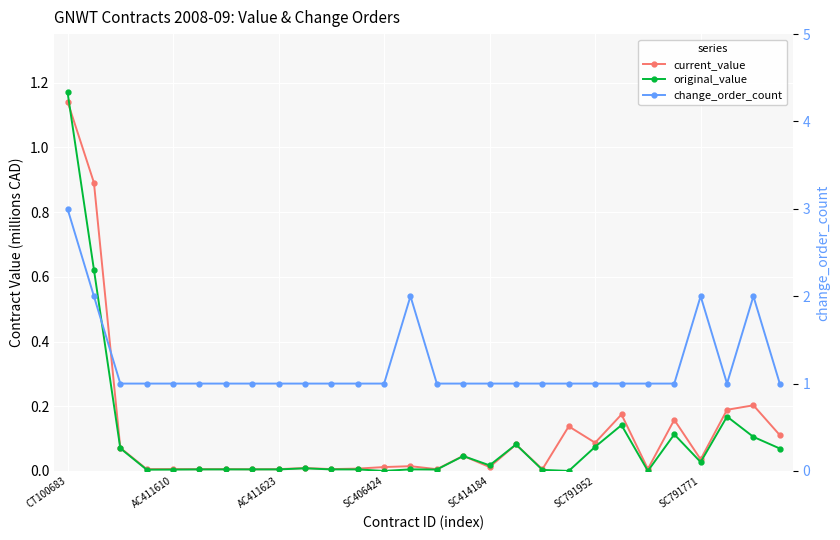

What are all the series names shown in the legend?

current_value, original_value, change_order_count